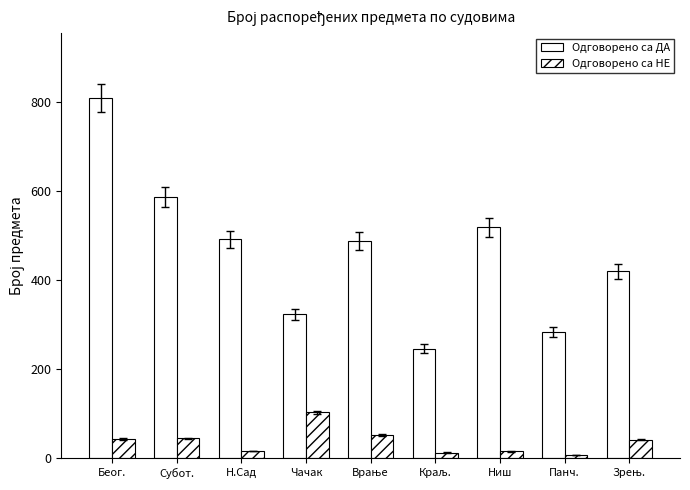

Are the bars grouped side by side (vs. stacked)?

Yes